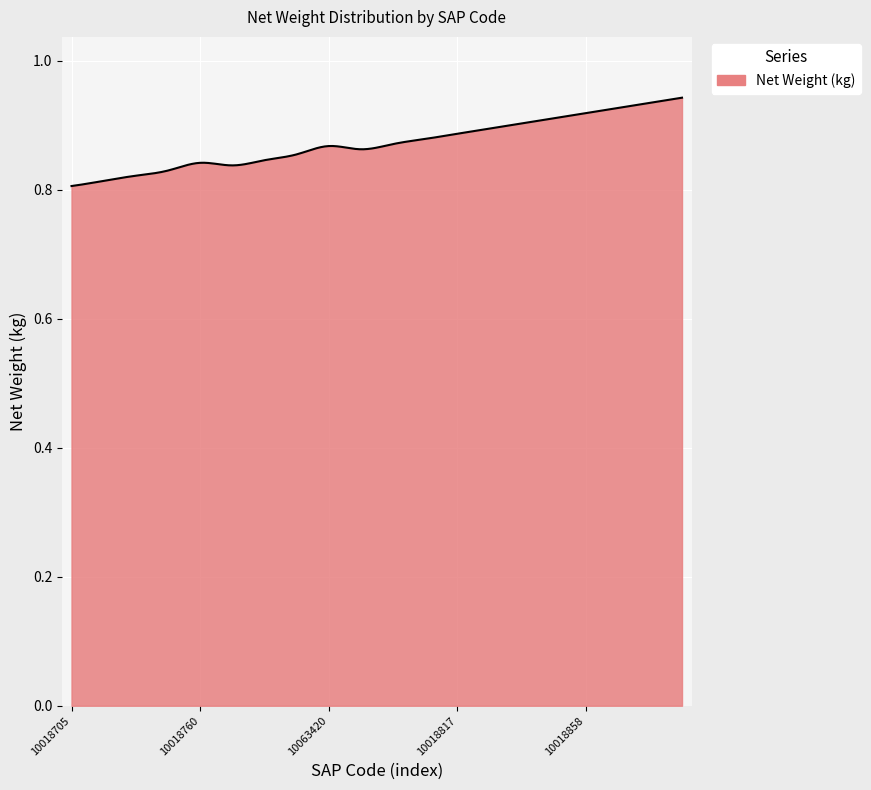

At which category does the data reach its first local valley?

10018756